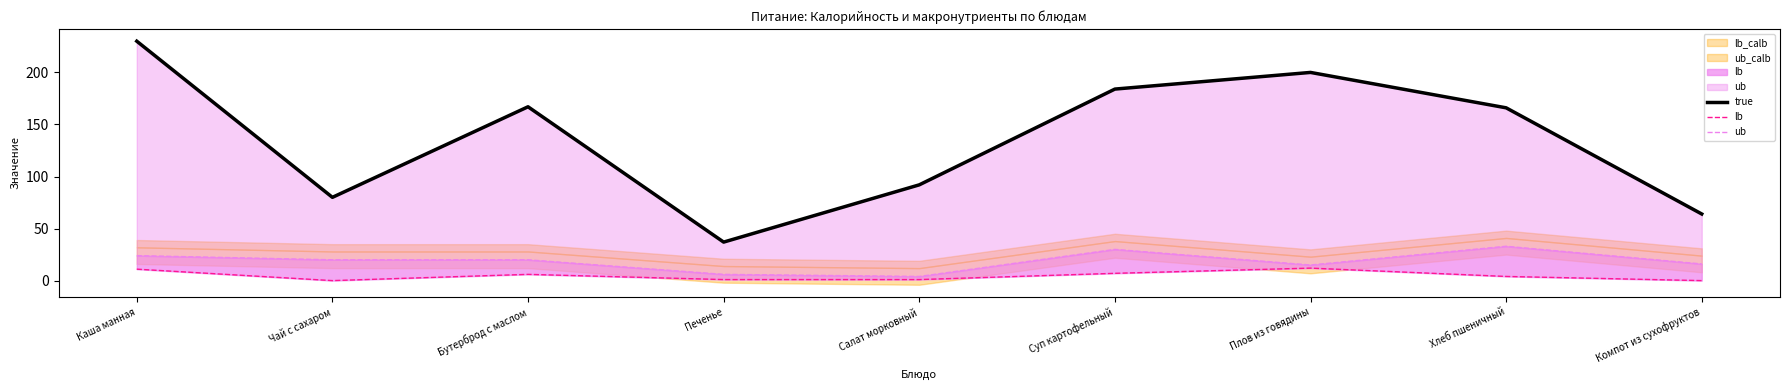

Reading left to right, extract all data points from this chart.

true: 230	80	167	37	92	184	200	166	64
lb: 11	0	6	1	1	7	12	4	0
ub: 24	20	20	6	4	30	15	33	16